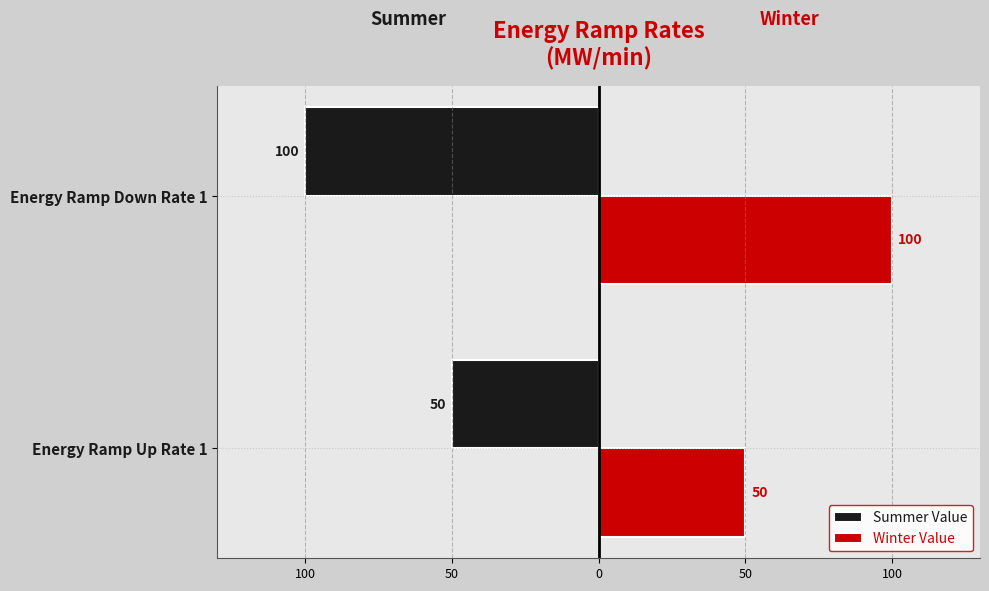

Reading left to right, extract all data points from this chart.

Summer Value: -50	-100
Winter Value: 50	100